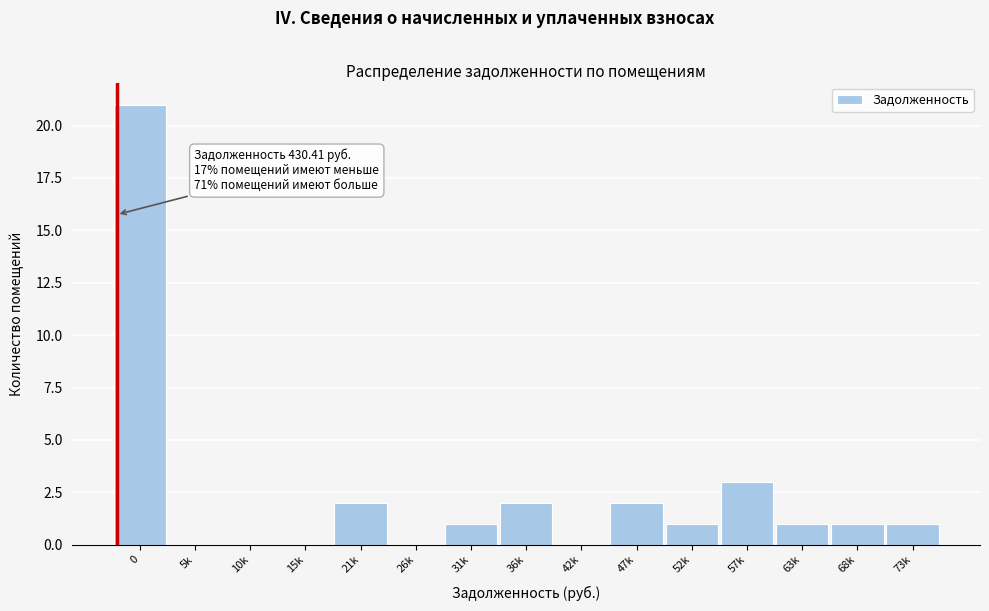

Reading left to right, transcribe all the data shown in this chart.

0=21	5k=0	10k=0	15k=0	21k=2	26k=0	31k=1	36k=2	42k=0	47k=2	52k=1	57k=3	63k=1	68k=1	73k=1